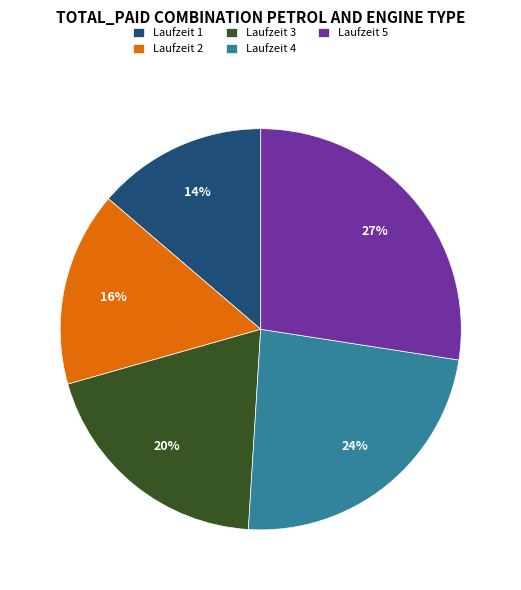

What is the largest slice in the pie chart?

Laufzeit 5